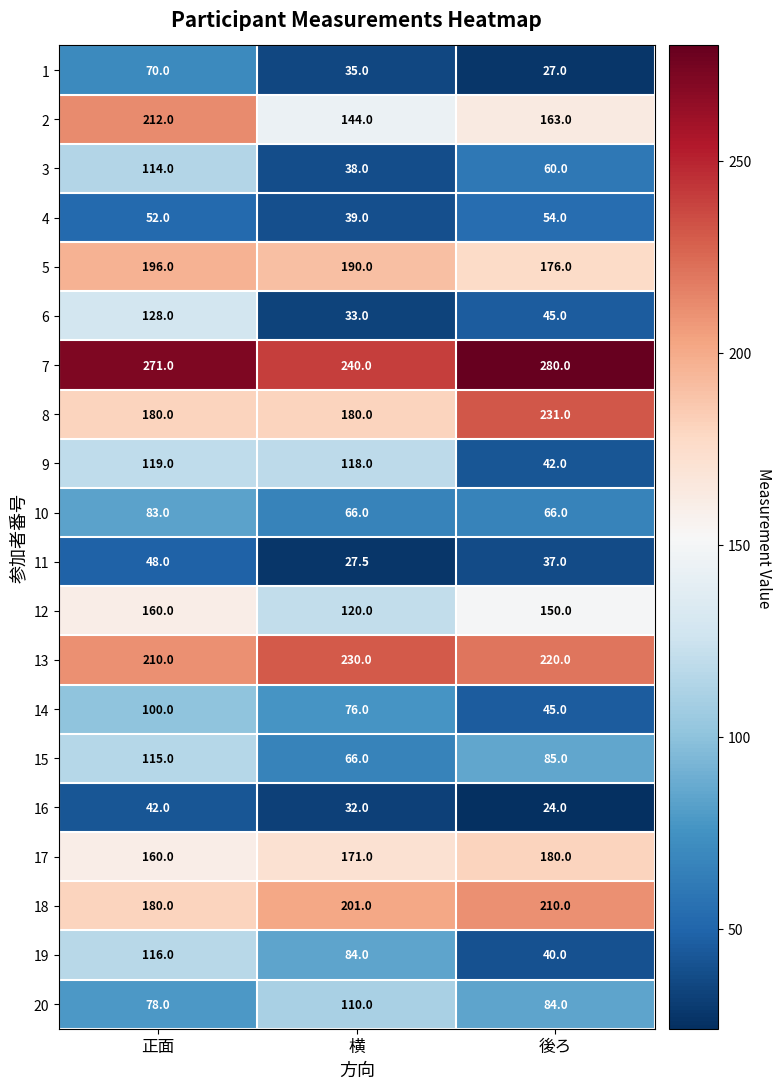

Rank the series by their maximum value, from highest to lowest.

7, 8, 13, 2, 18, 5, 17, 12, 6, 9, 19, 15, 3, 20, 14, 10, 1, 4, 11, 16